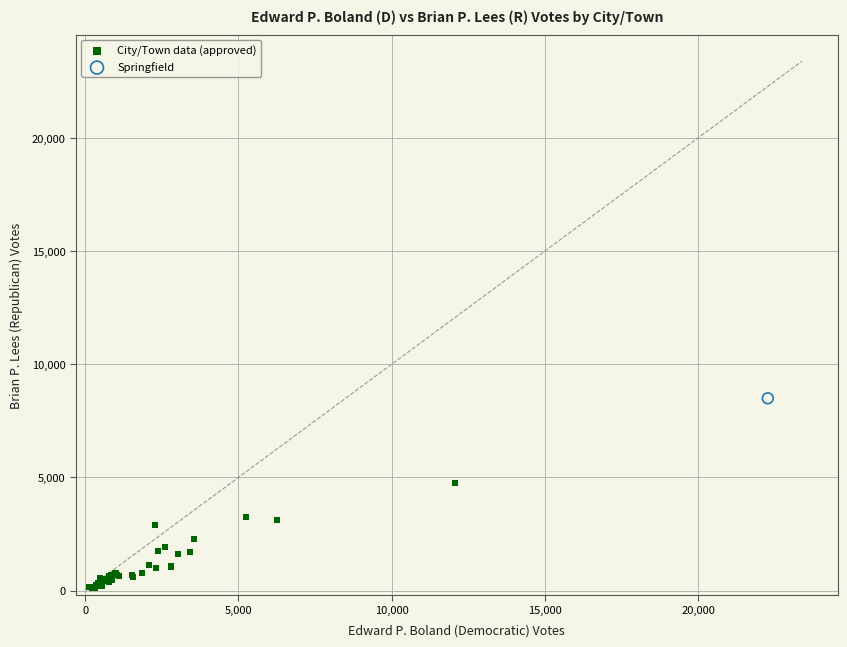

What are all the series names shown in the legend?

City/Town data (approved), Springfield